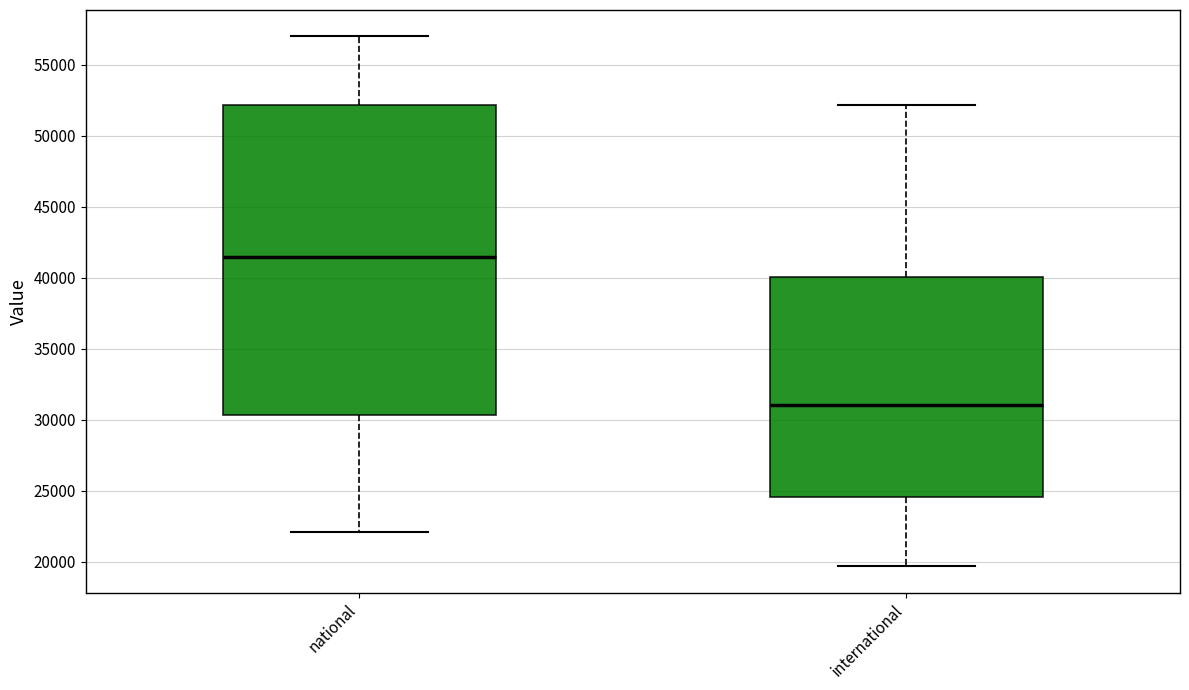

Comparing the boxes themselves (not the whiskers), which one is the tallest?

national